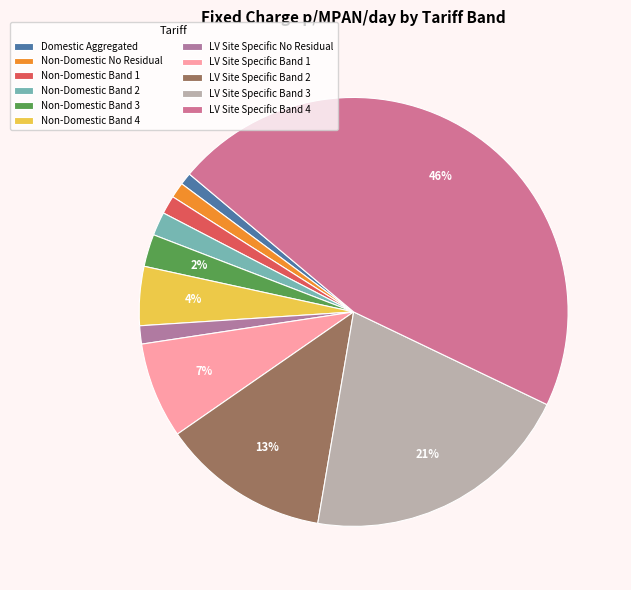

What is the smallest slice in the pie chart?

Domestic Aggregated